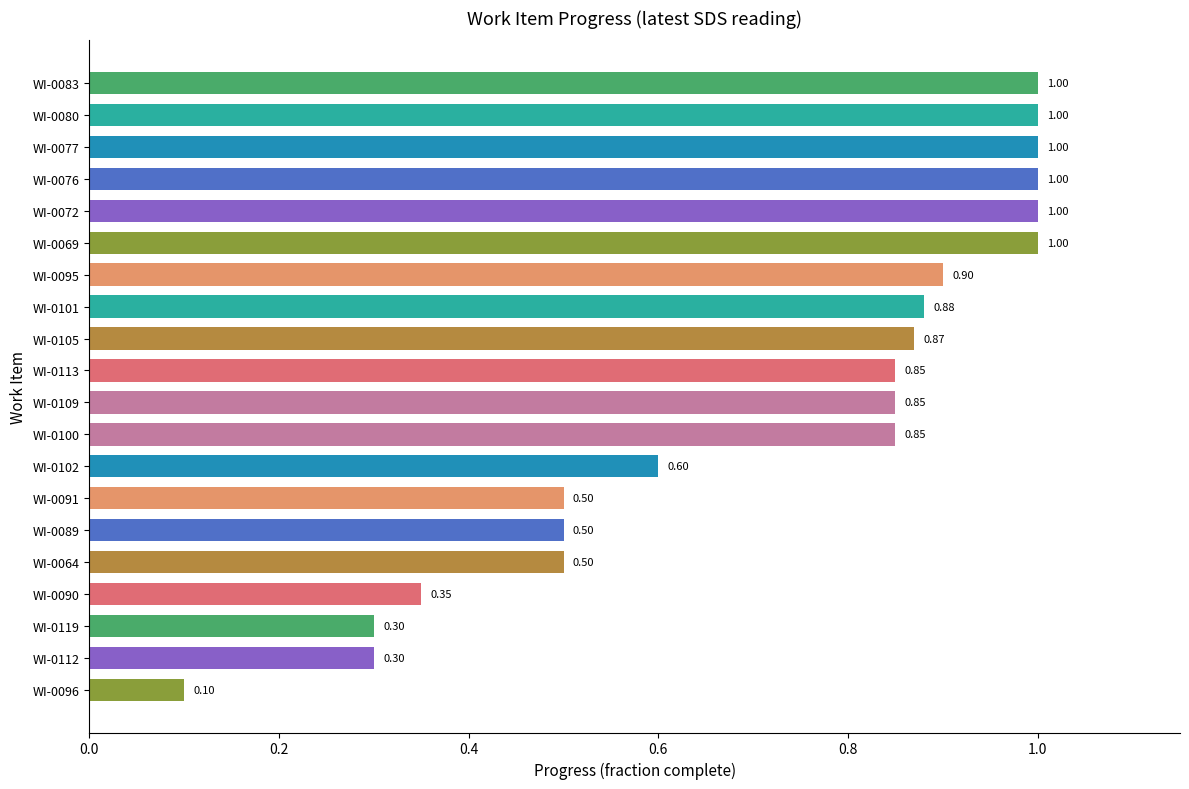

What is the difference between the maximum and second lowest values?

0.7